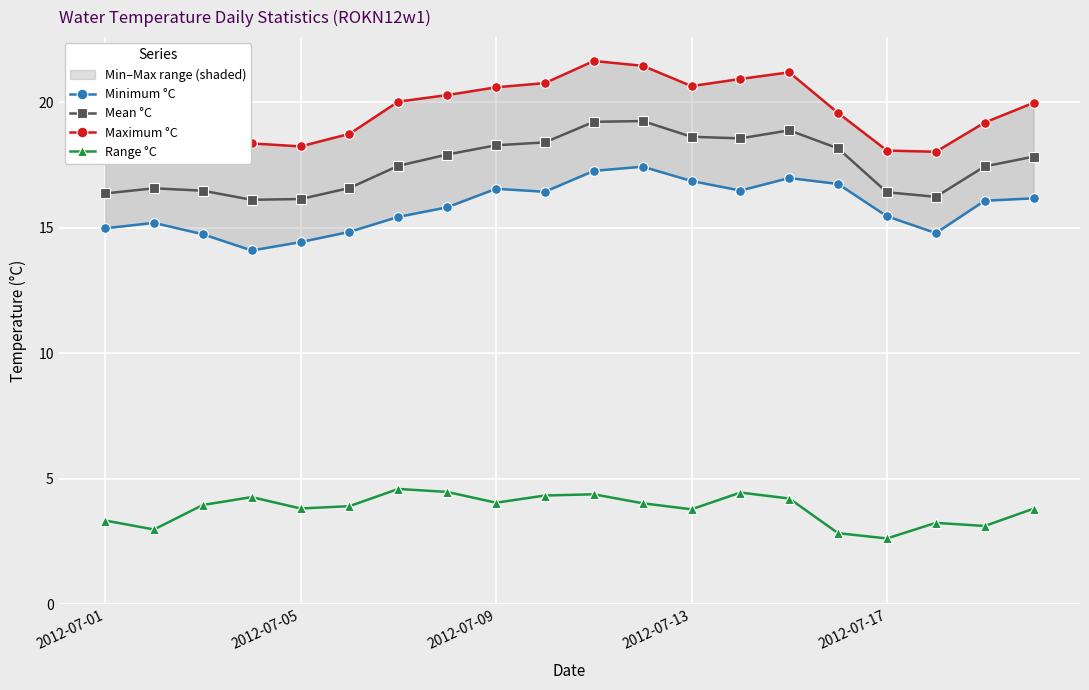

What is the lowest value of the Mean °C series?

16.1